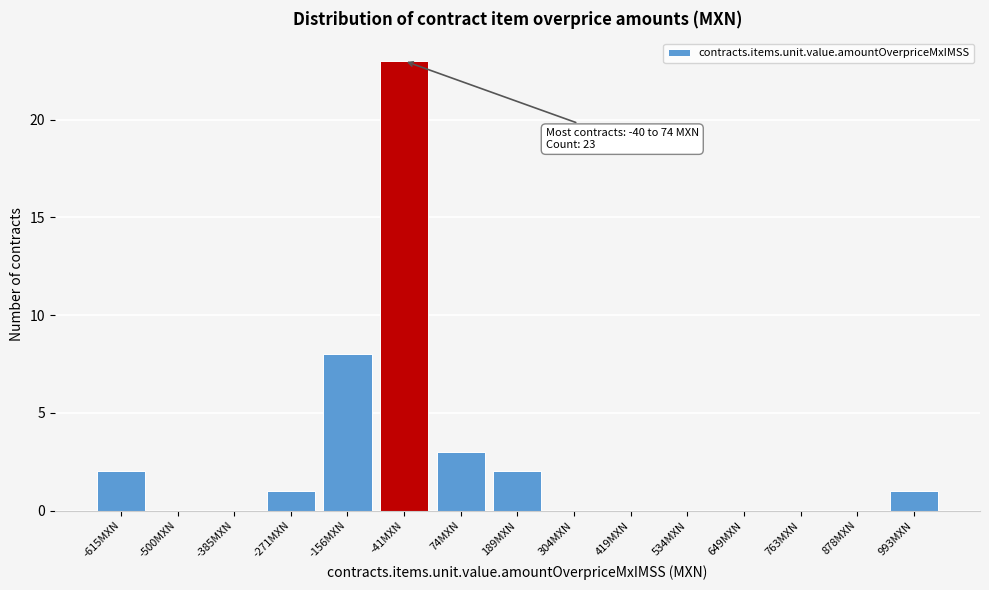

Reading right to left, extract all data points from this chart.

993MXN=1	878MXN=0	763MXN=0	649MXN=0	534MXN=0	419MXN=0	304MXN=0	189MXN=2	74MXN=3	-41MXN=23	-156MXN=8	-271MXN=1	-385MXN=0	-500MXN=0	-615MXN=2